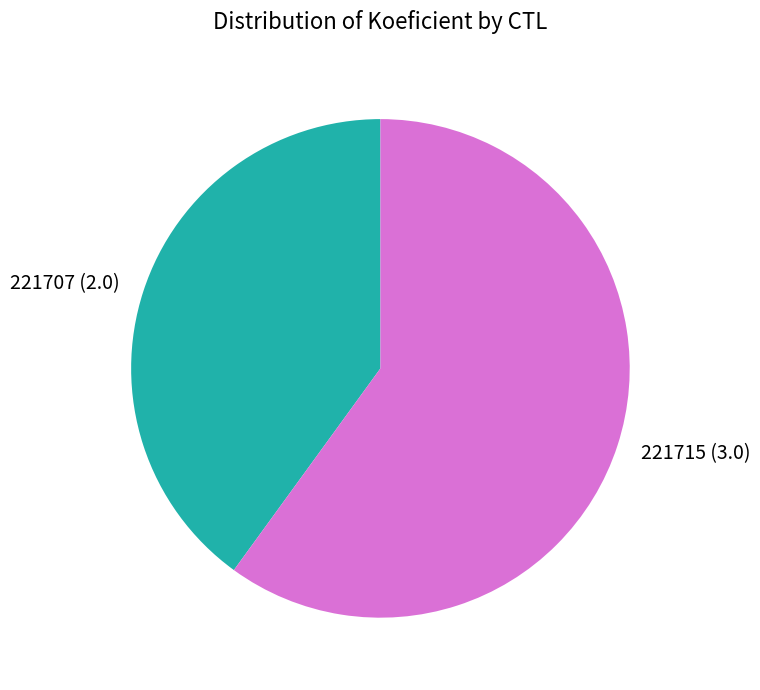

What is the majority slice?

221715